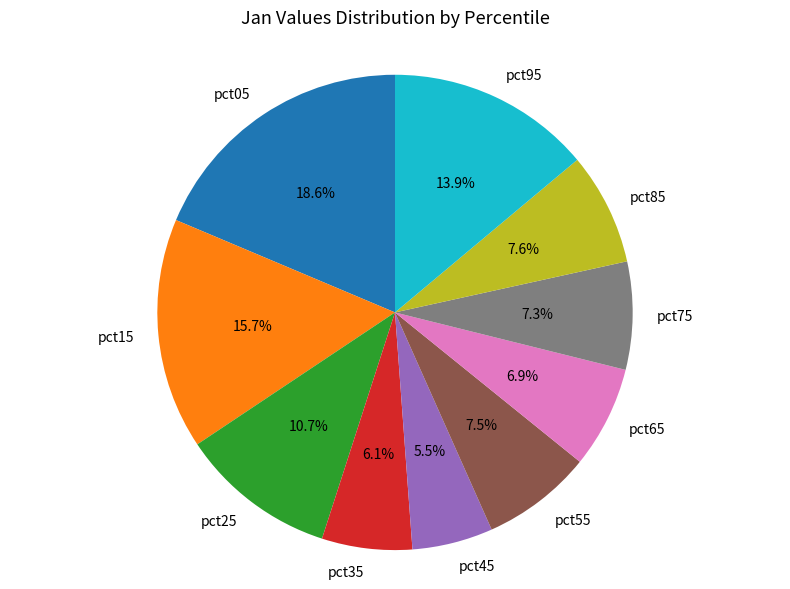

Is pct85 the majority of the pie?

No